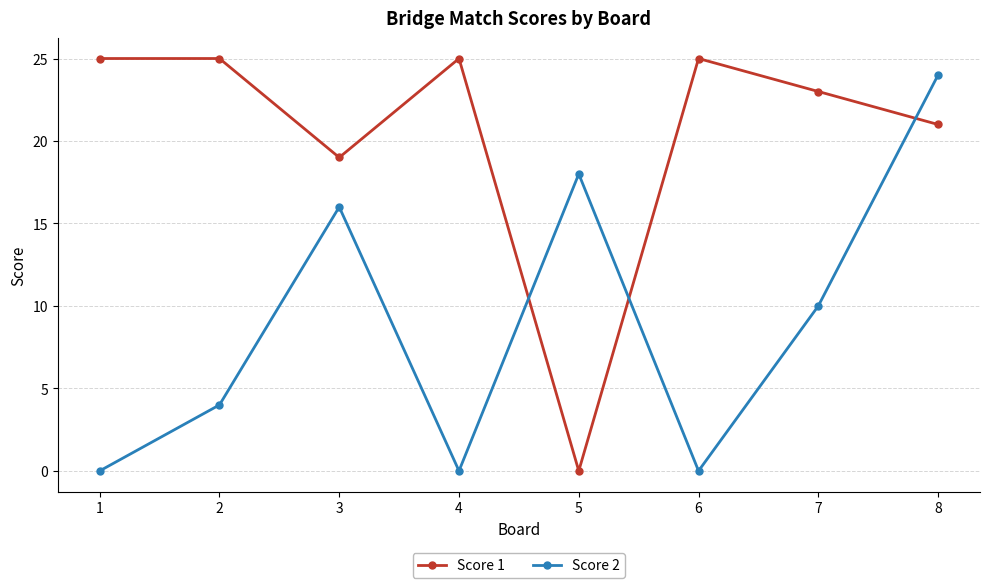

What is the difference between the highest and lowest values at 6?

25